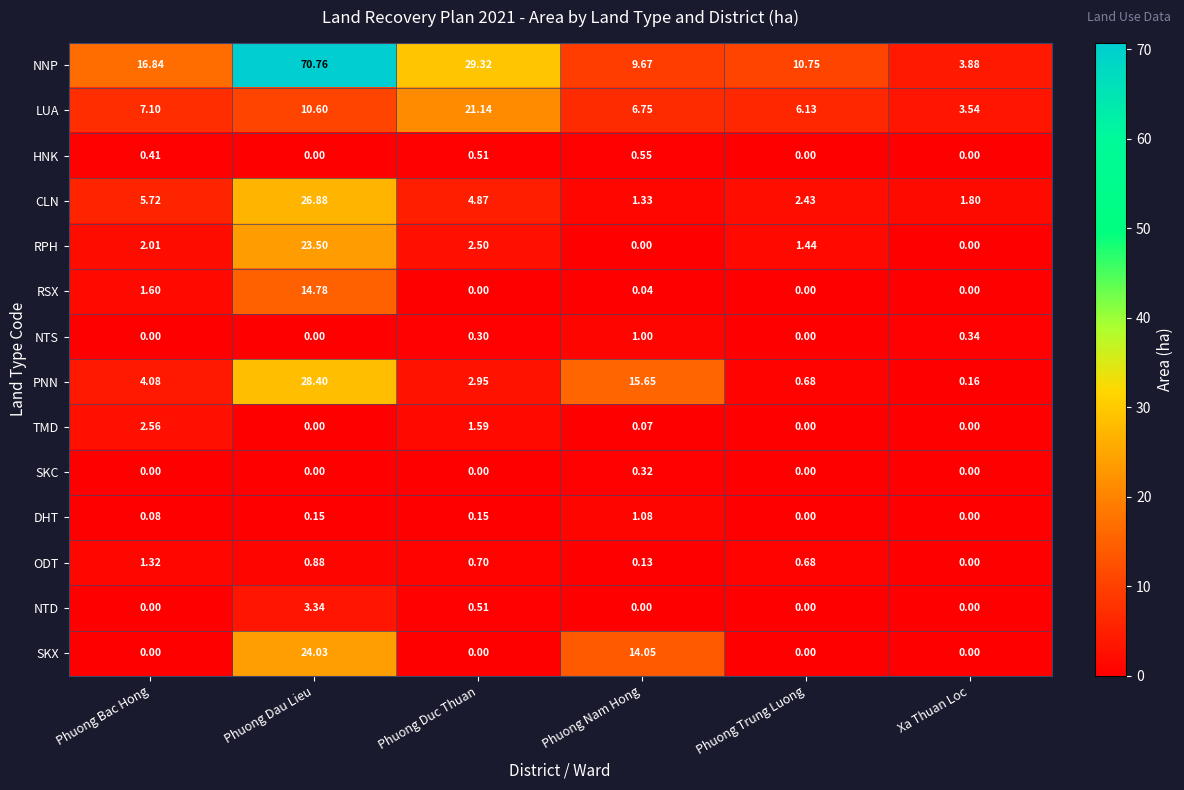

At which category is the sum across all series the highest?

Phuong Dau Lieu